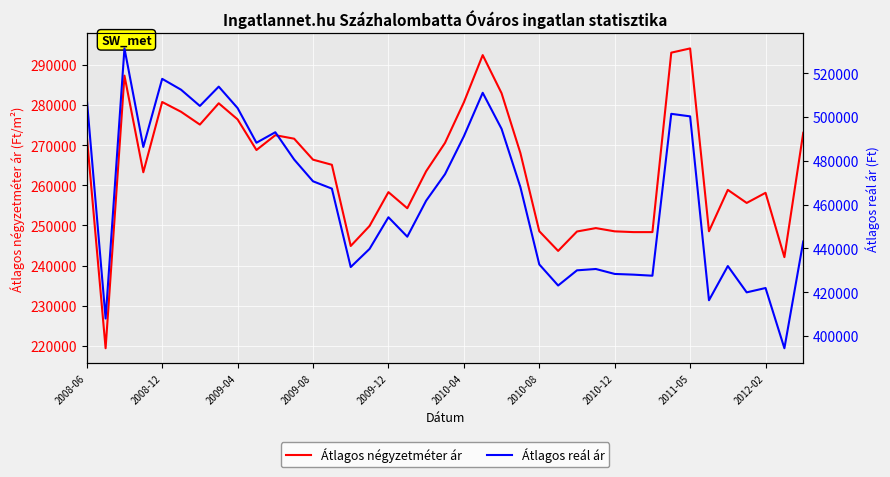

Reading left to right, transcribe all the data shown in this chart.

Átlagos négyzetméter ár: 272402	219387	287349	263260	280777	278341	275145	280453	276439	268804	272502	271628	266401	265123	244881	249877	258305	254286	263513	270577	280688	292466	282966	268028	248564	243652	248491	249339	248528	248339	248339	293077	294133	248548	258869	255611	258135	242097	273107
Átlagos reál ár: 508473	408009	531311	486326	517427	512471	505056	513868	504080	488252	493052	480591	470657	467312	431508	439801	454240	445367	461794	473900	491184	511058	494600	467951	432725	423082	430010	430618	428365	428039	427554	501451	500298	416349	431970	419957	421935	394447	443188